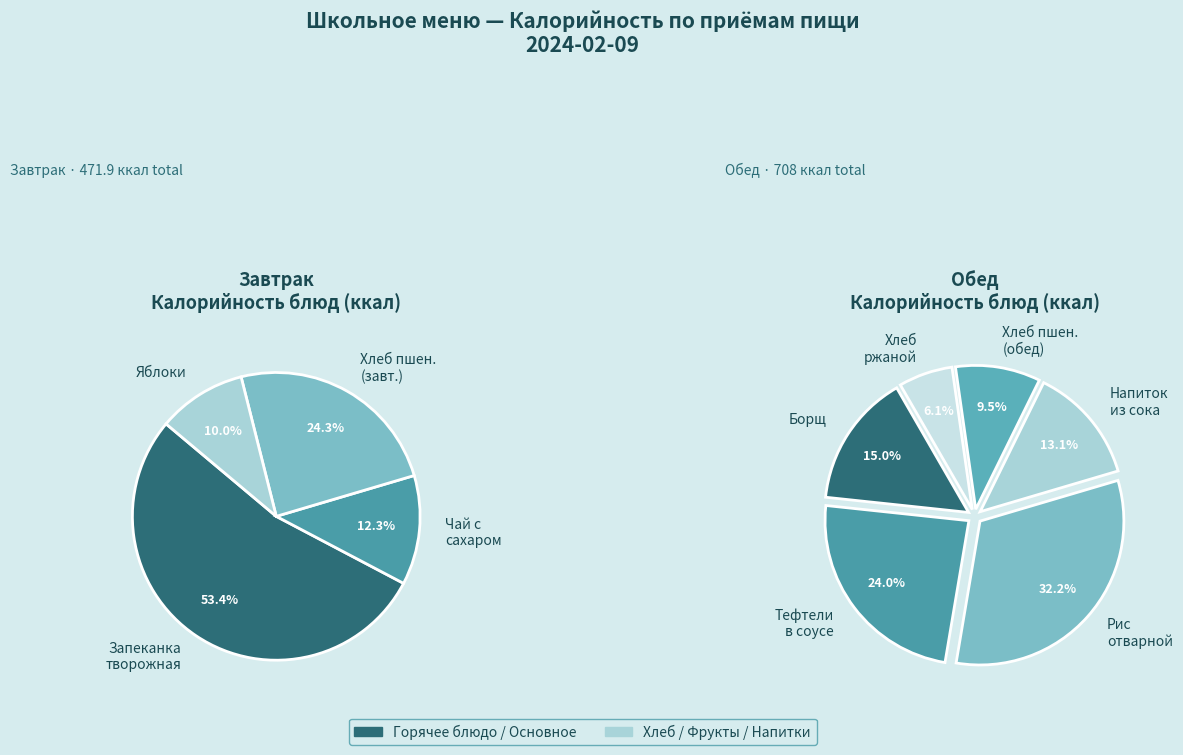

How many slices are in this pie chart?

10